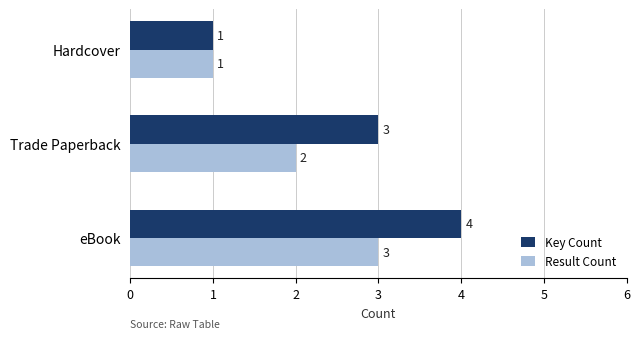

True or false: Key Count has a value of 4 at eBook.

True